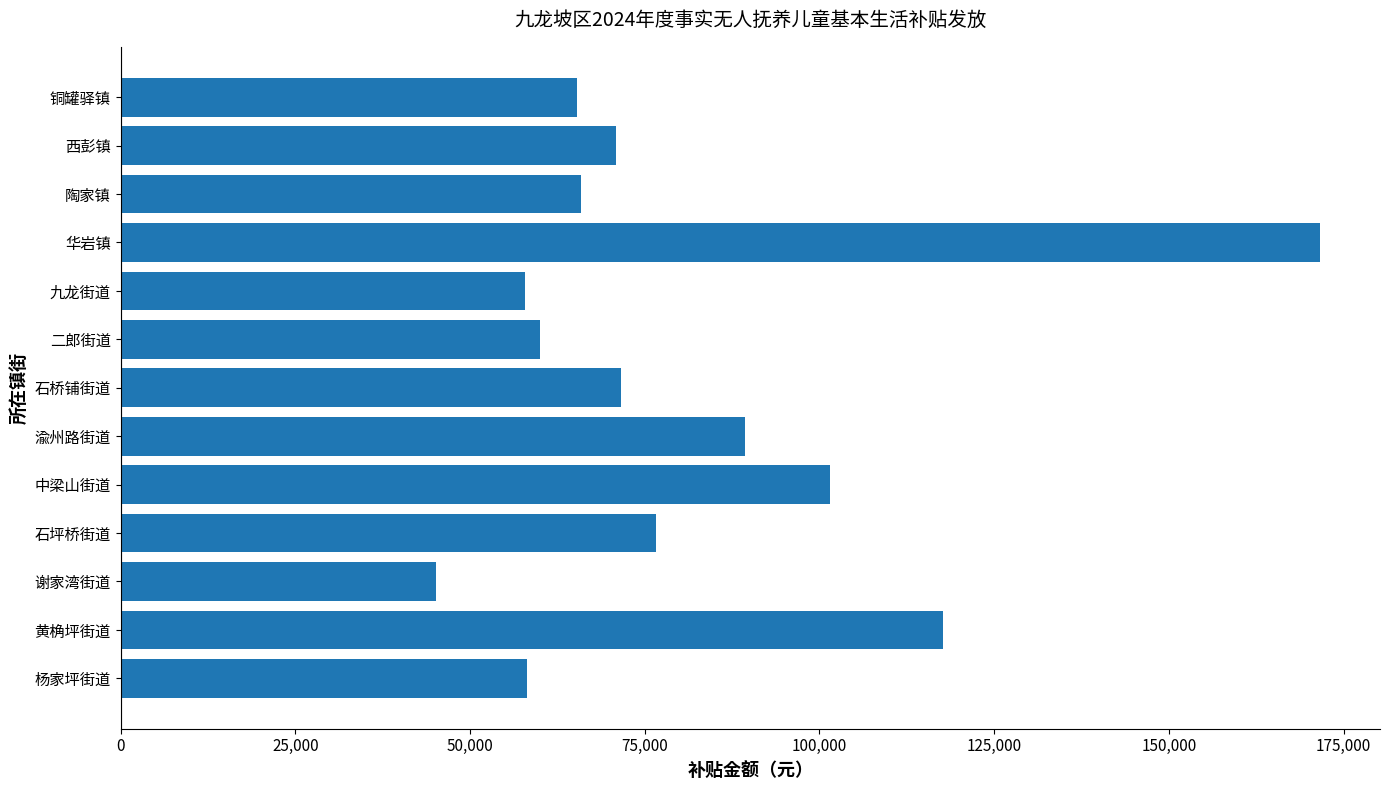

The chart shows a value of 101575 at 中梁山街道. True or false?

True